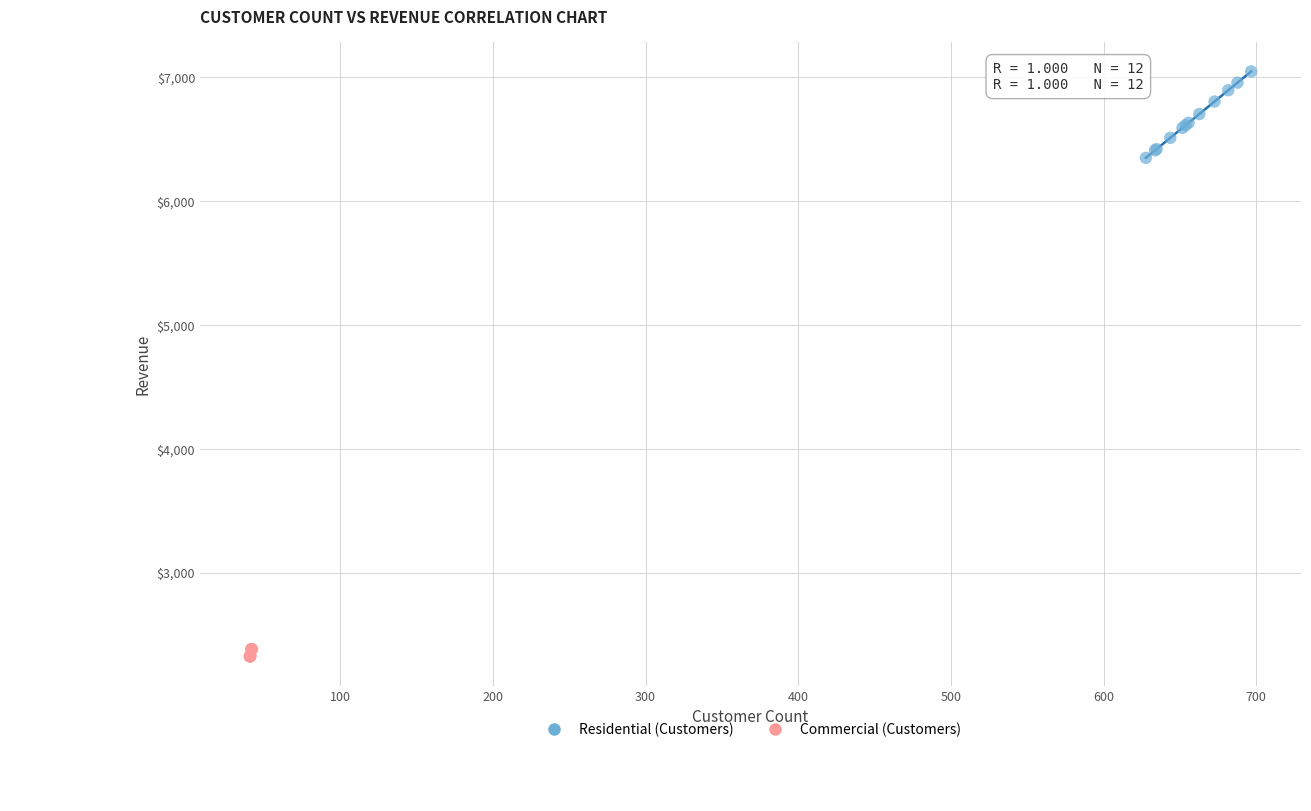

Which series reaches the maximum Y coordinate?

Residential (Customers)